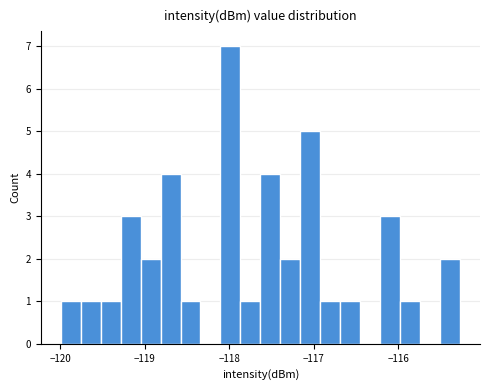

Around what value on the x-axis is the tallest bar? Give the approximate position of its centre, as read against the axis.

-118.0